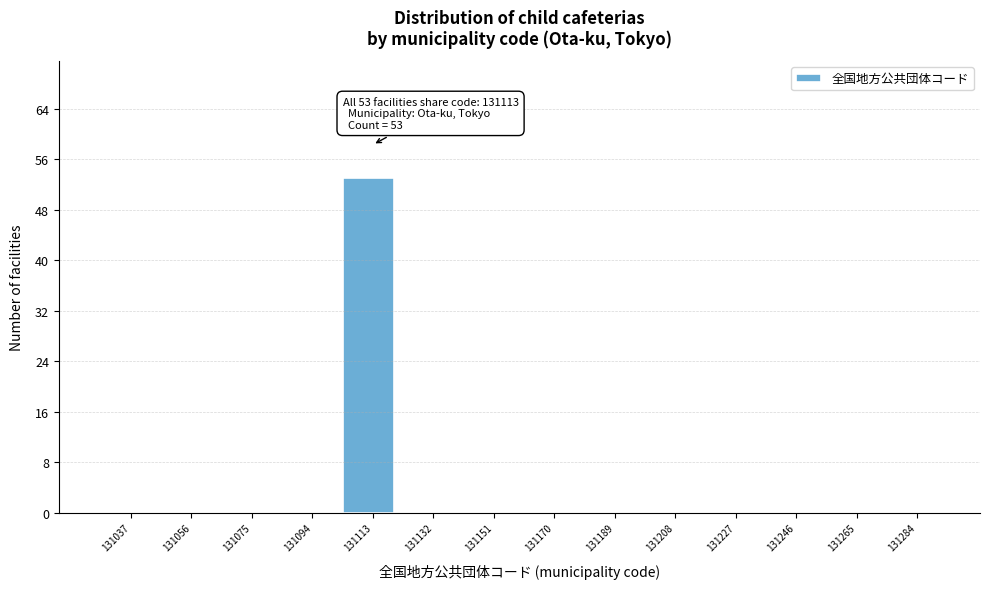

Reading right to left, list all the values displayed in this chart.

131284=0	131265=0	131246=0	131227=0	131208=0	131189=0	131170=0	131151=0	131132=0	131113=53	131094=0	131075=0	131056=0	131037=0